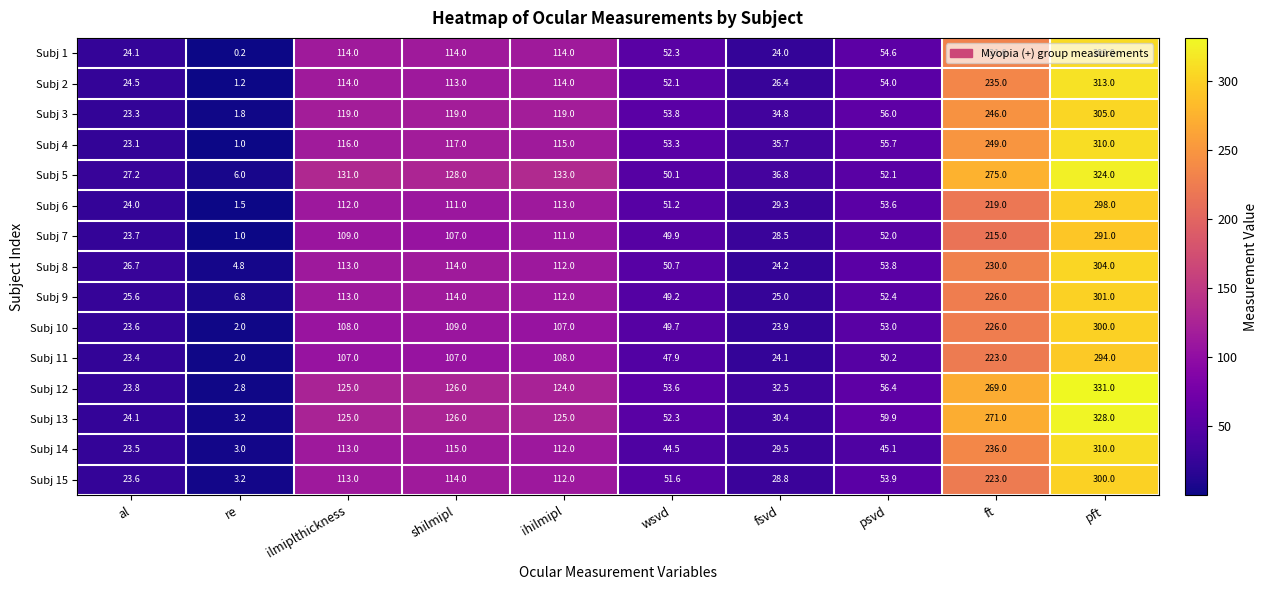

Which series has the largest total across all categories?

Subj 5